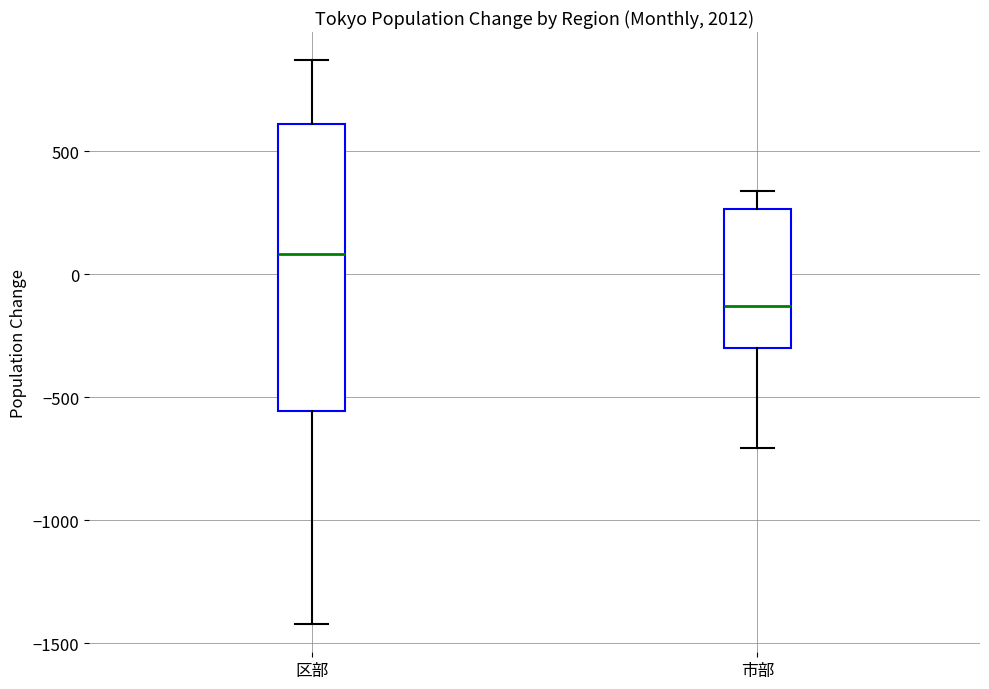

Which box is the tallest, from its lower edge to its upper edge?

区部